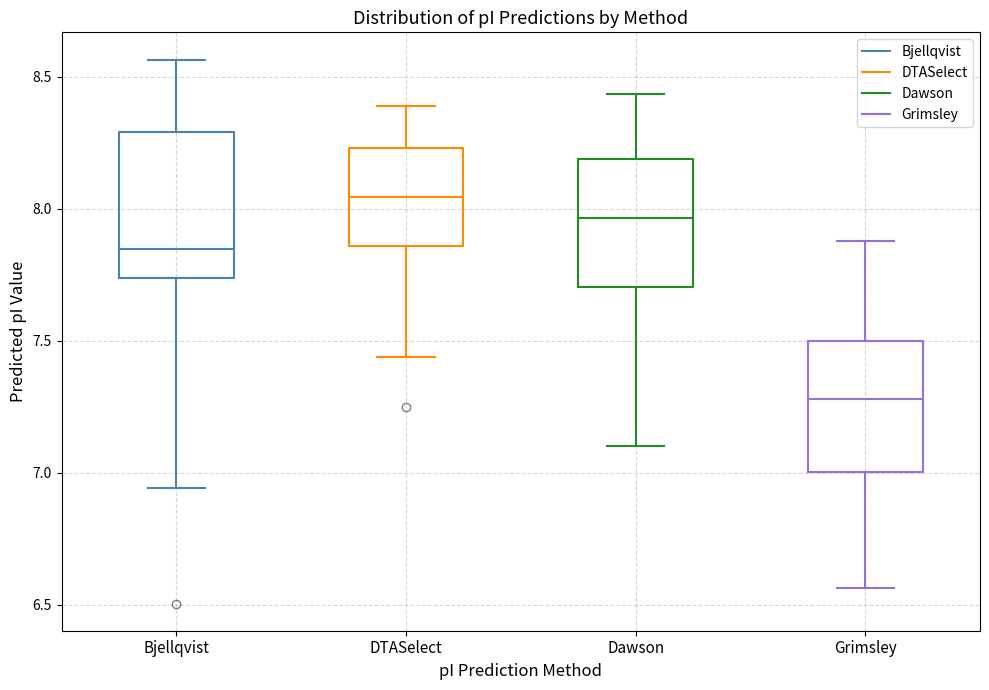

Which box has the lowest median line?

Grimsley